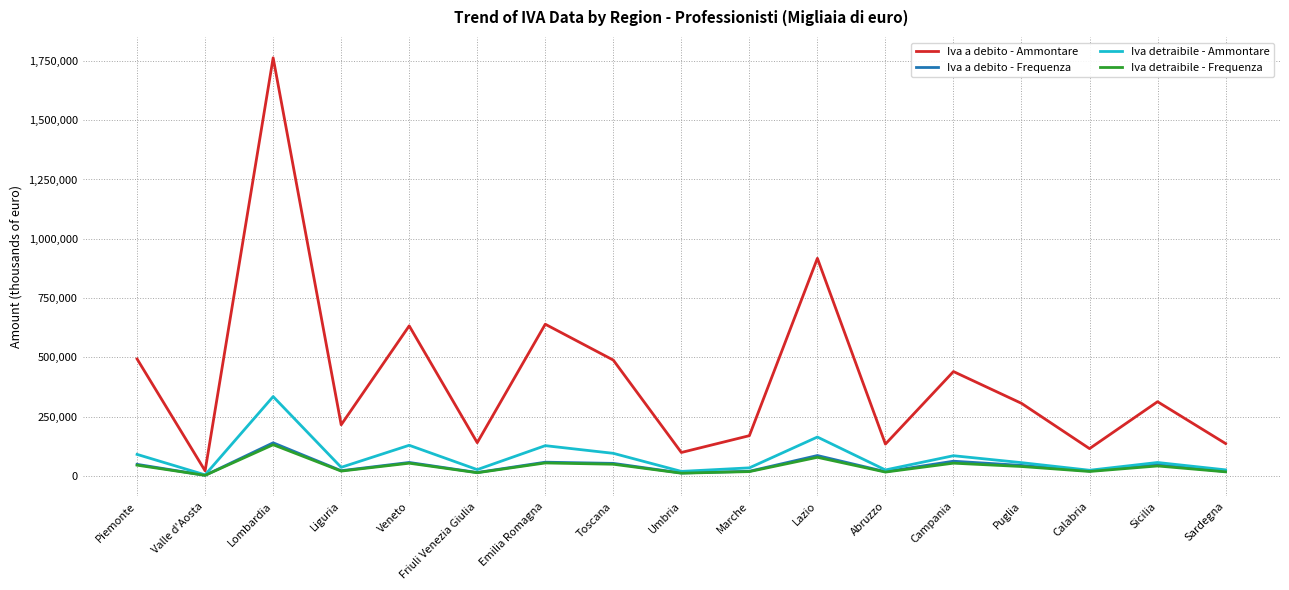

The Iva a debito - Ammontare series shows 215229 at Liguria. True or false?

True